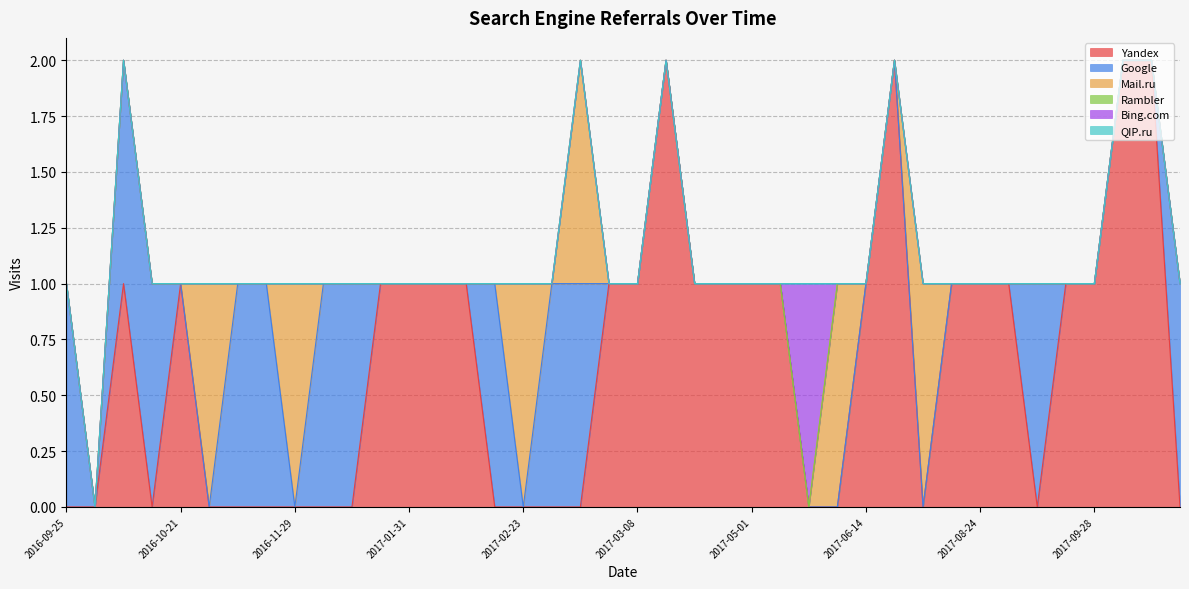

Count the Bing.com values in the range 0 to 1.

40